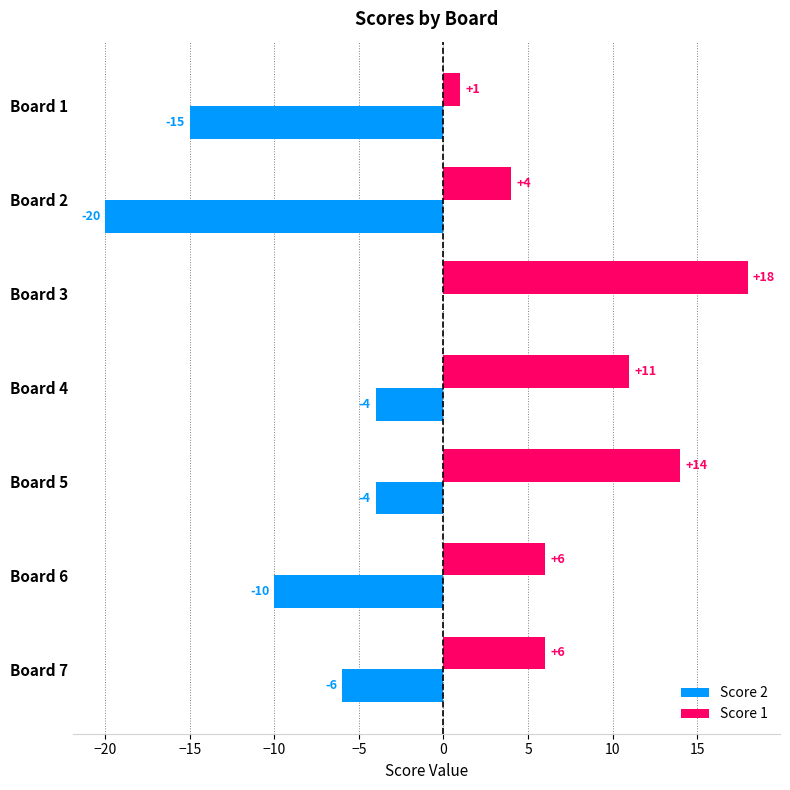

What is the average value of the Score 1 series?

9